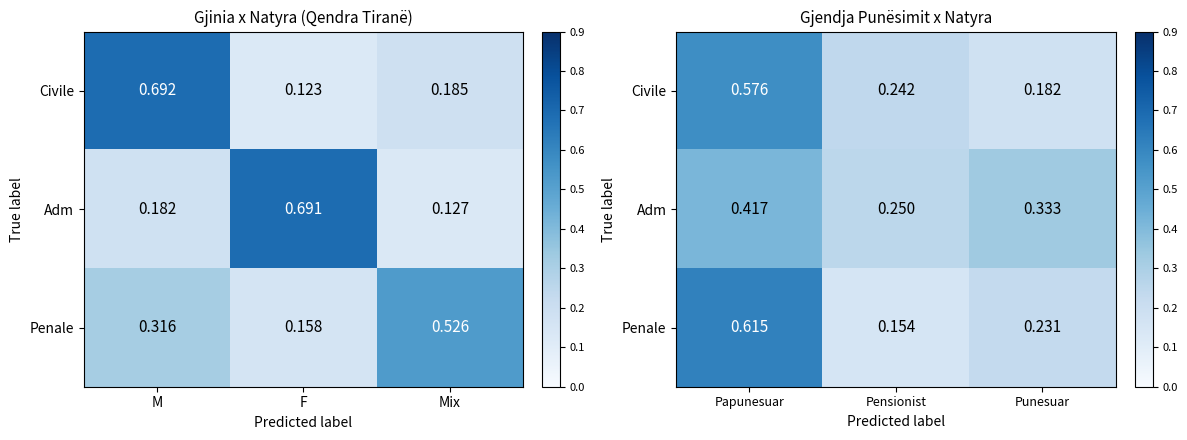

True or false: Adm has a value of 0.1 at Papunesuar.

False